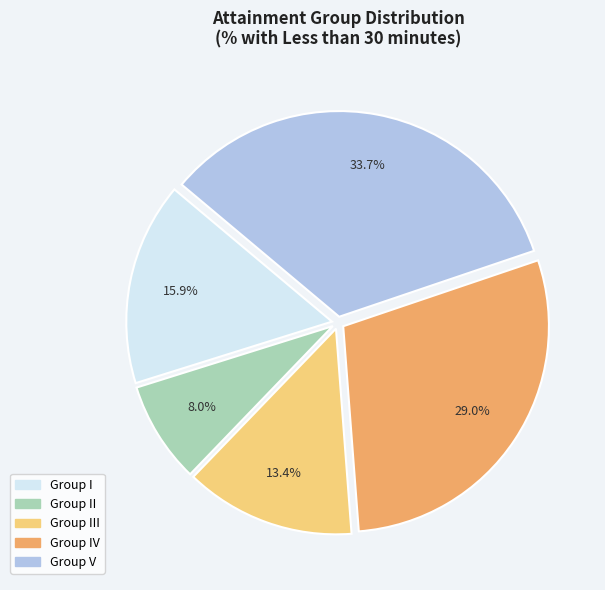

Does any single category account for the majority?

No